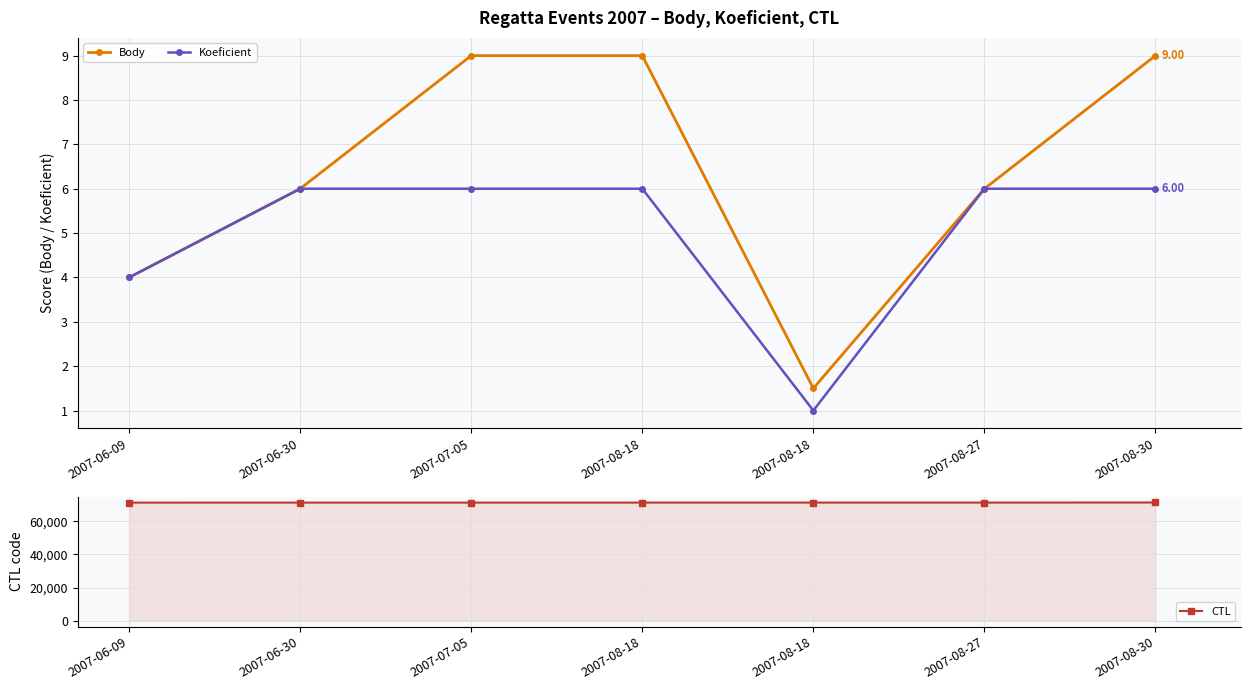

Is it true that Koeficient equals 0.4 at 2007-08-18?

False